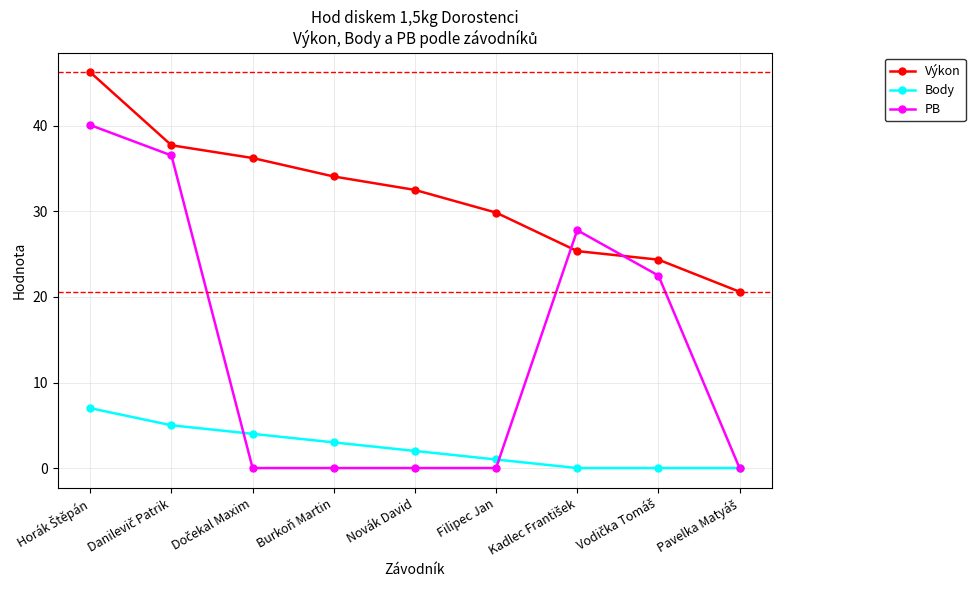

List the series in order of their peak value, lowest first.

Body, PB, Výkon